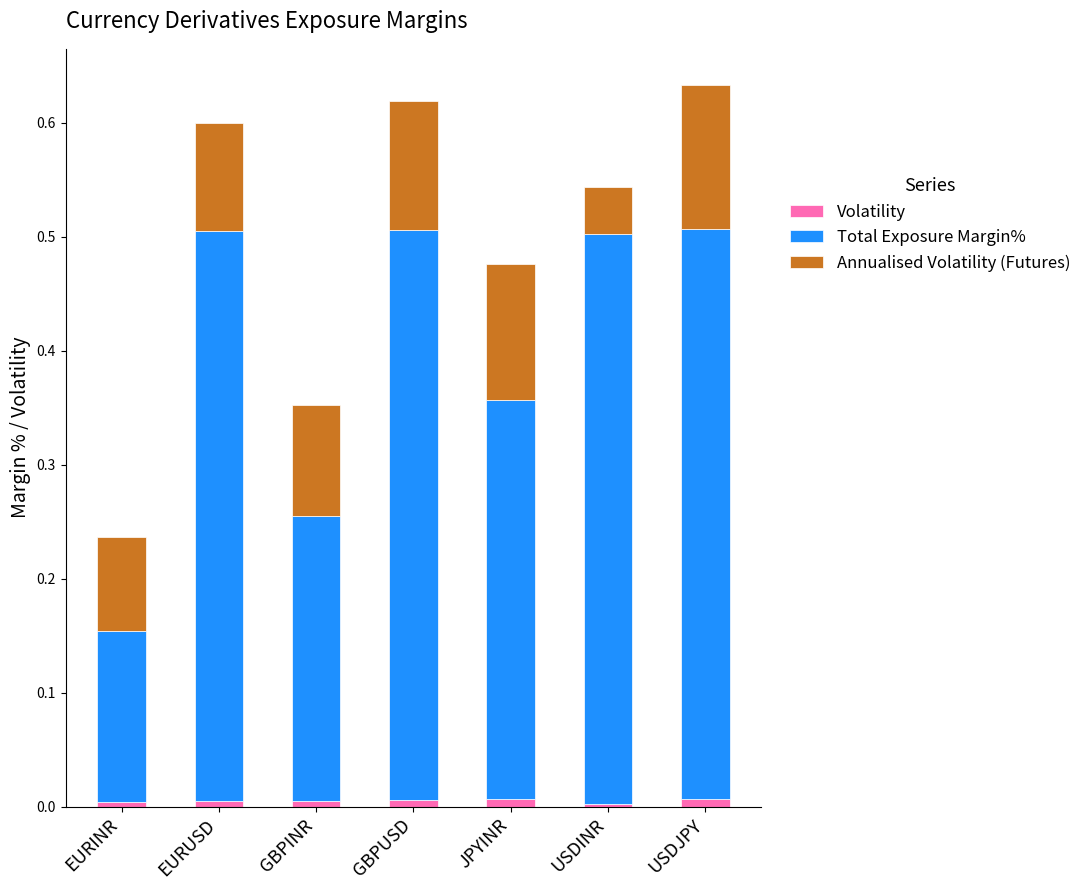

Are the bars grouped side by side (vs. stacked)?

No